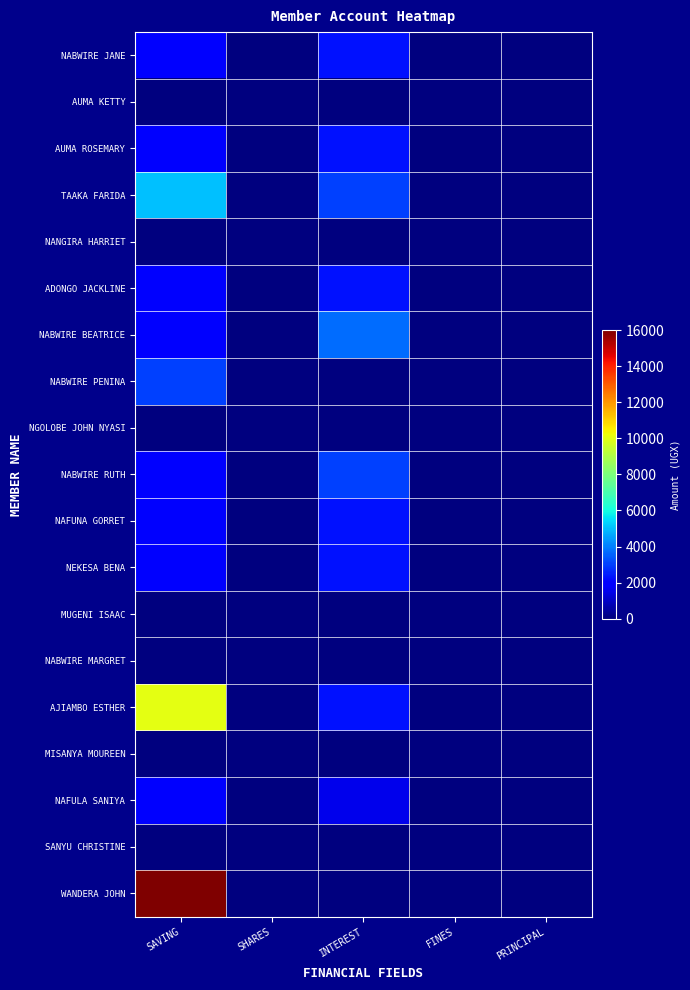

Reading left to right, extract all data points from this chart.

NABWIRE JANE: SAVING=2000	SHARES=0	INTEREST=2300	FINES=0	PRINCIPAL=0
AUMA KETTY: SAVING=0	SHARES=0	INTEREST=0	FINES=0	PRINCIPAL=0
AUMA ROSEMARY: SAVING=2000	SHARES=0	INTEREST=2300	FINES=0	PRINCIPAL=0
TAAKA FARIDA: SAVING=5000	SHARES=0	INTEREST=3000	FINES=0	PRINCIPAL=0
NANGIRA HARRIET: SAVING=0	SHARES=0	INTEREST=0	FINES=0	PRINCIPAL=0
ADONGO JACKLINE: SAVING=2000	SHARES=0	INTEREST=2300	FINES=0	PRINCIPAL=0
NABWIRE BEATRICE: SAVING=2000	SHARES=0	INTEREST=3700	FINES=0	PRINCIPAL=0
NABWIRE PENINA: SAVING=3000	SHARES=0	INTEREST=0	FINES=0	PRINCIPAL=0
NGOLOBE JOHN NYASI: SAVING=0	SHARES=0	INTEREST=0	FINES=0	PRINCIPAL=0
NABWIRE RUTH: SAVING=2000	SHARES=0	INTEREST=3000	FINES=0	PRINCIPAL=0
NAFUNA GORRET: SAVING=2000	SHARES=0	INTEREST=2300	FINES=0	PRINCIPAL=0
NEKESA BENA: SAVING=2000	SHARES=0	INTEREST=2300	FINES=0	PRINCIPAL=0
MUGENI ISAAC: SAVING=0	SHARES=0	INTEREST=0	FINES=0	PRINCIPAL=0
NABWIRE MARGRET: SAVING=0	SHARES=0	INTEREST=0	FINES=0	PRINCIPAL=0
AJIAMBO ESTHER: SAVING=10000	SHARES=0	INTEREST=2300	FINES=0	PRINCIPAL=0
MISANYA MOUREEN: SAVING=0	SHARES=0	INTEREST=0	FINES=0	PRINCIPAL=0
NAFULA SANIYA: SAVING=2000	SHARES=0	INTEREST=1500	FINES=0	PRINCIPAL=0
SANYU CHRISTINE: SAVING=0	SHARES=0	INTEREST=0	FINES=0	PRINCIPAL=0
WANDERA JOHN: SAVING=16000	SHARES=0	INTEREST=0	FINES=0	PRINCIPAL=0